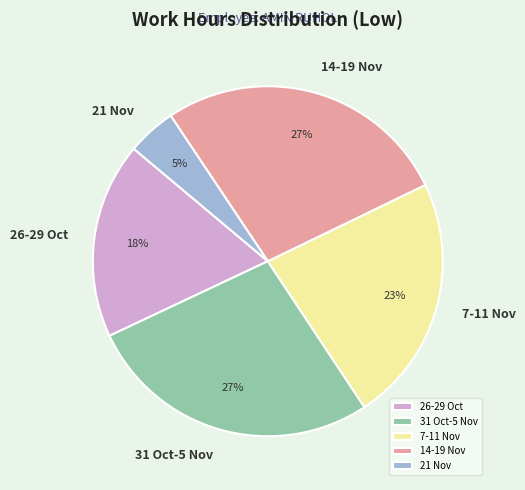

Which slice is the smallest?

21 Nov